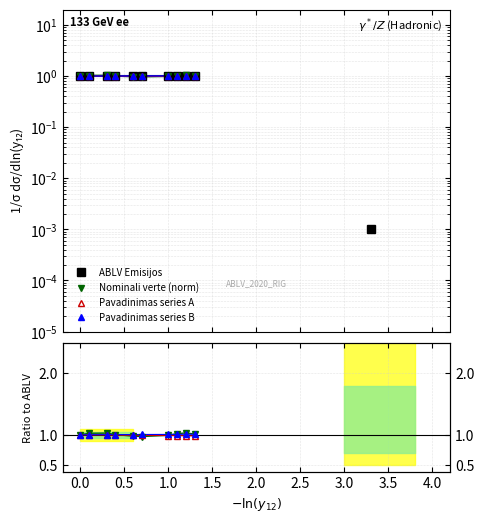

True or false: ABLV Emisijos has a value of 1.6 at 1.5.

False